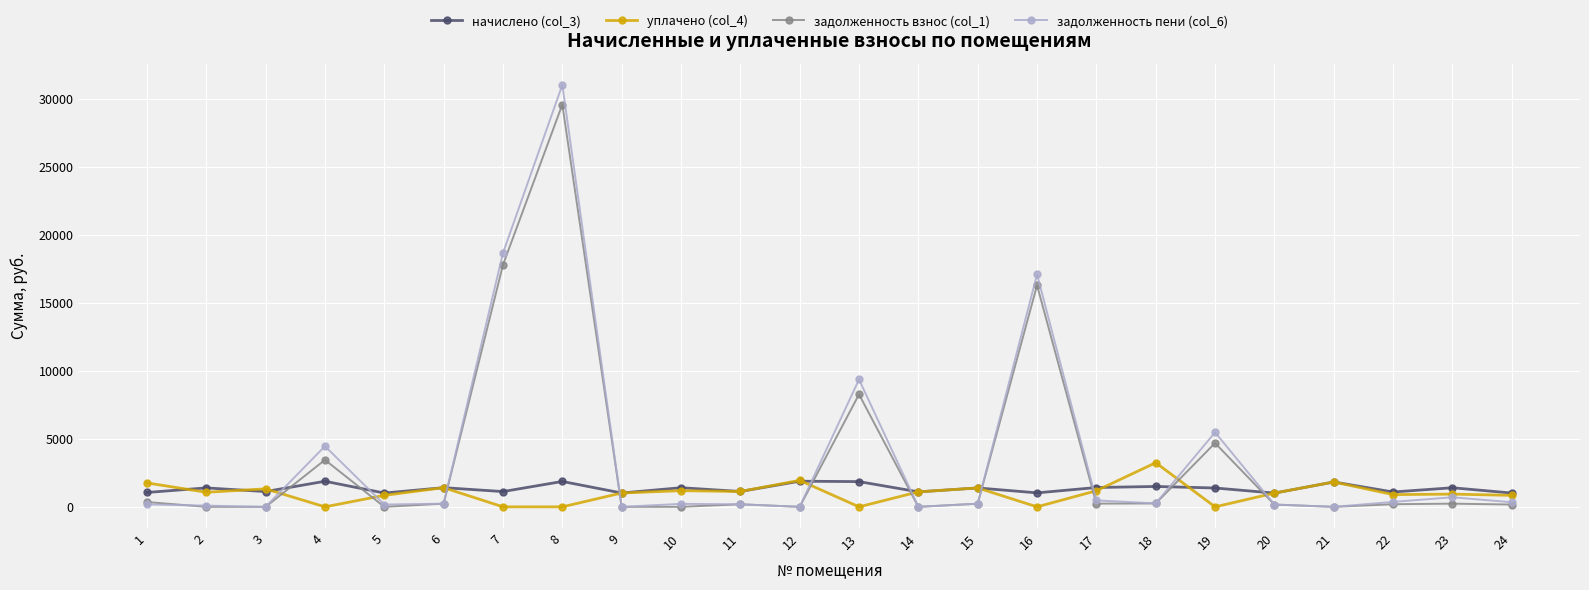

What is the highest value of the задолженность взнос (col_1) series?

29593.5